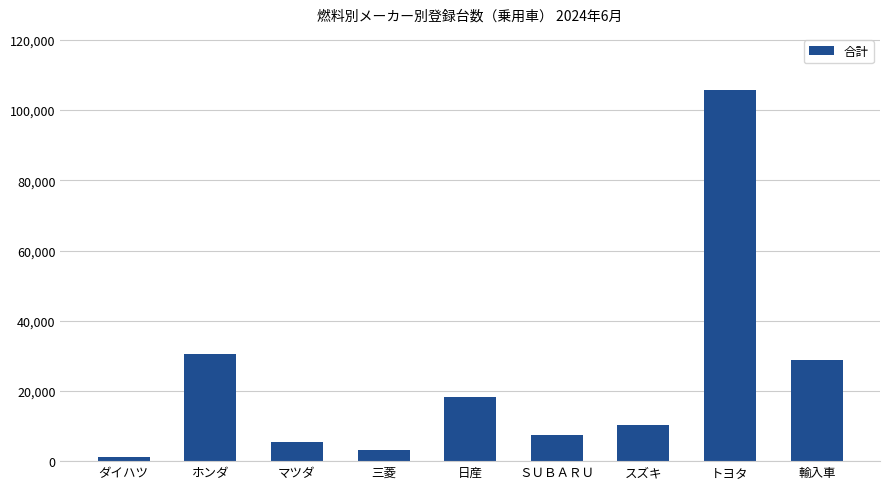

Which label corresponds to the largest value in the chart?

トヨタ